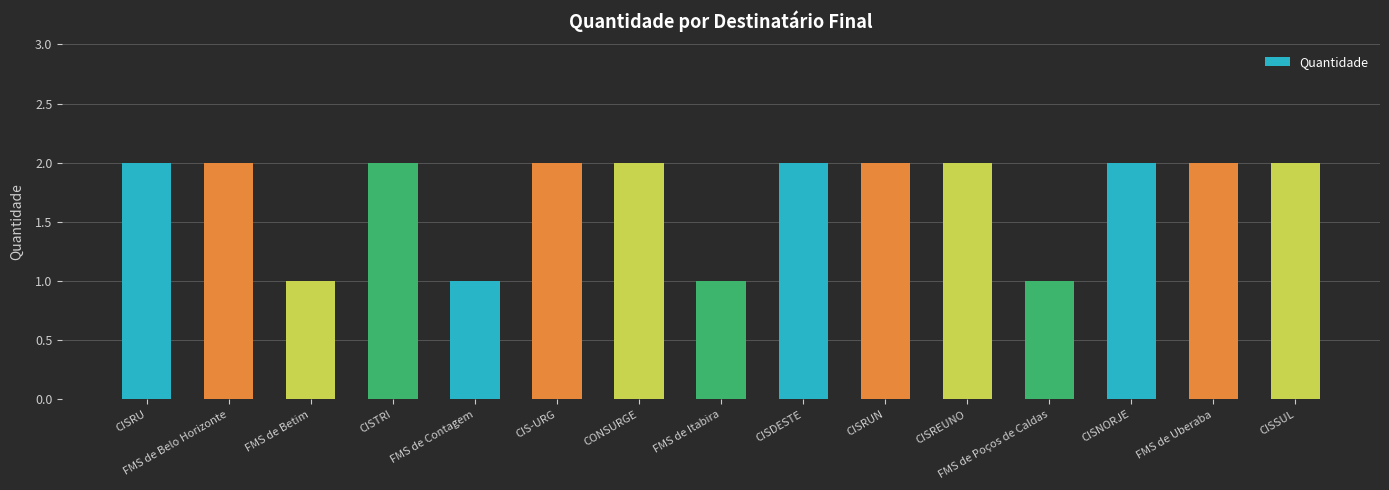

What is the greatest value displayed?

2